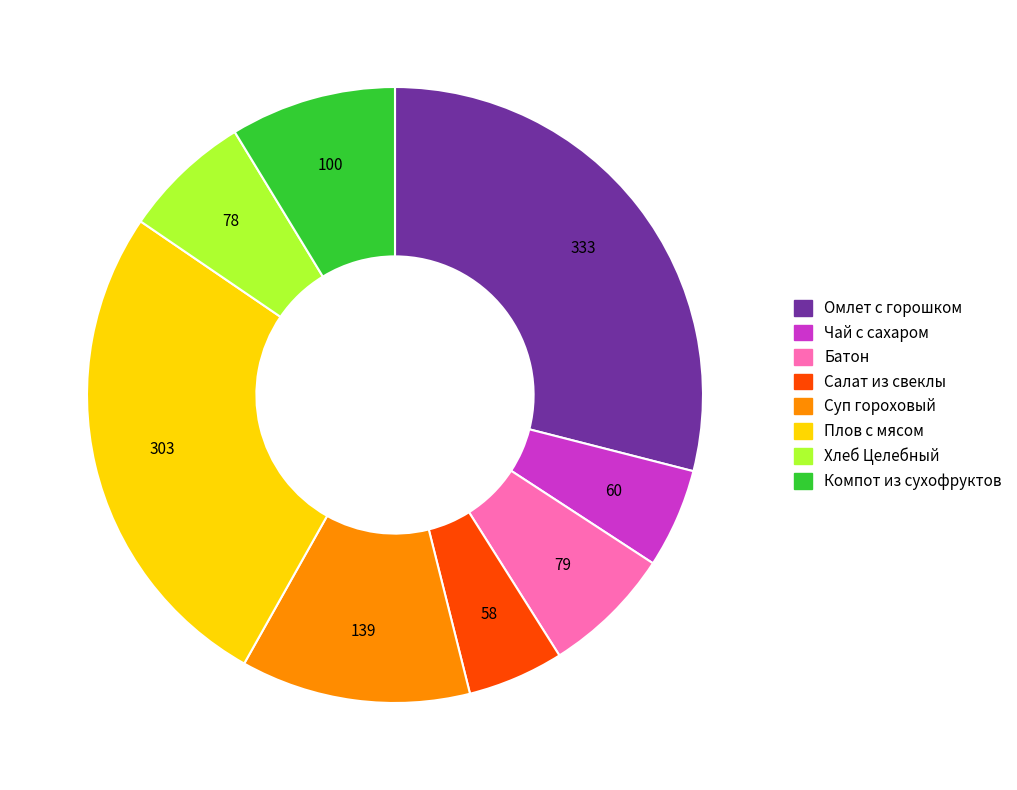

Is there a majority slice in this chart?

No